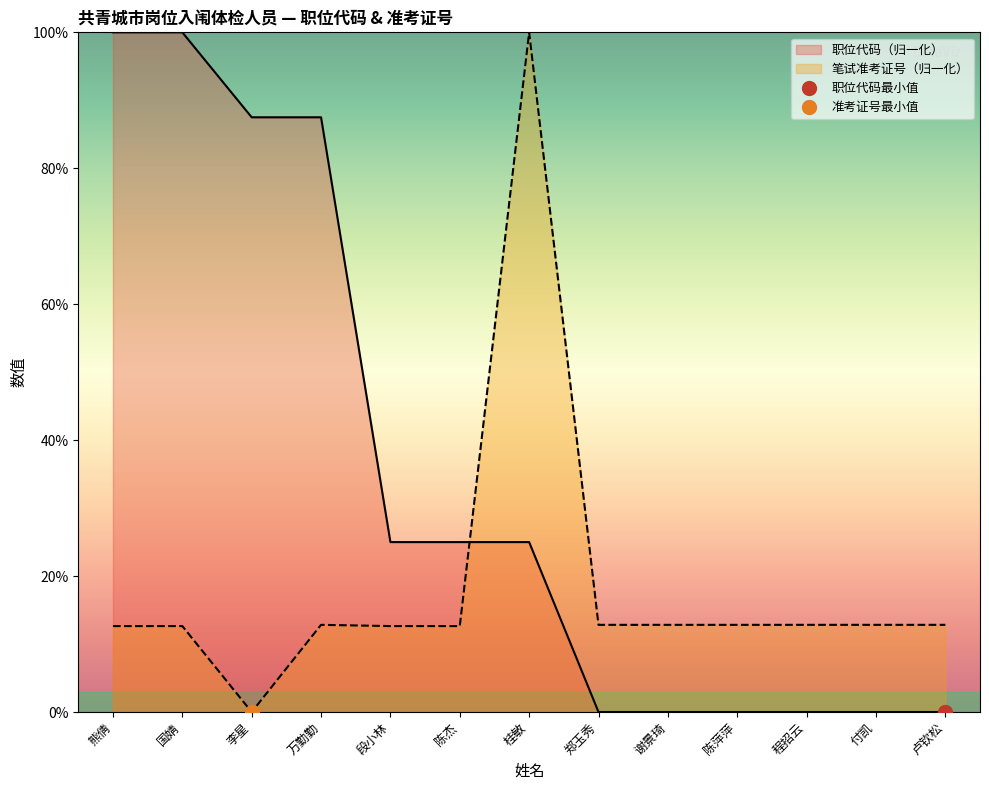

True or false: 临床护士 has more than 2 points higher than both neighbors.

False